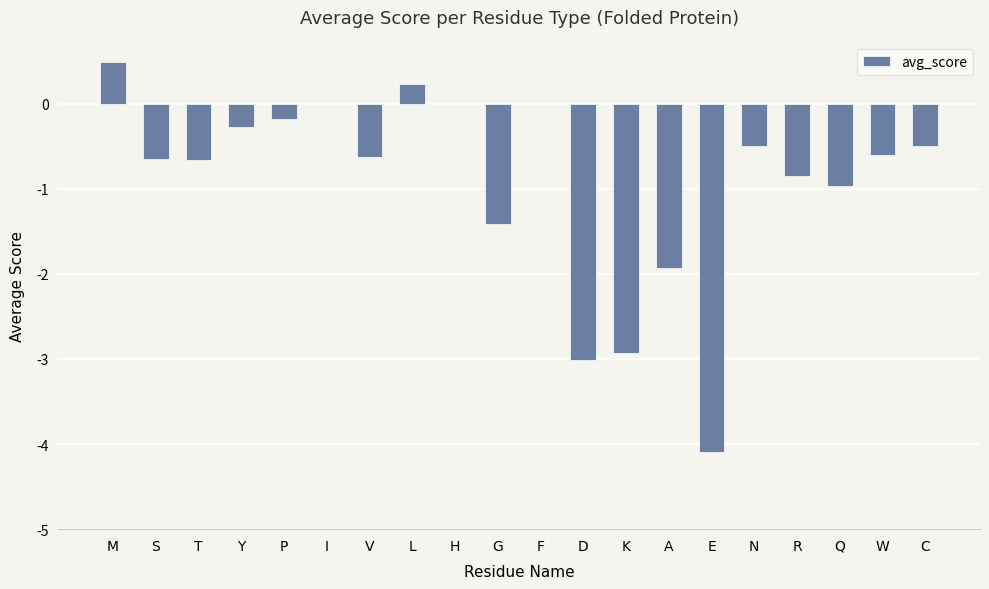

What is the greatest value displayed?

0.5